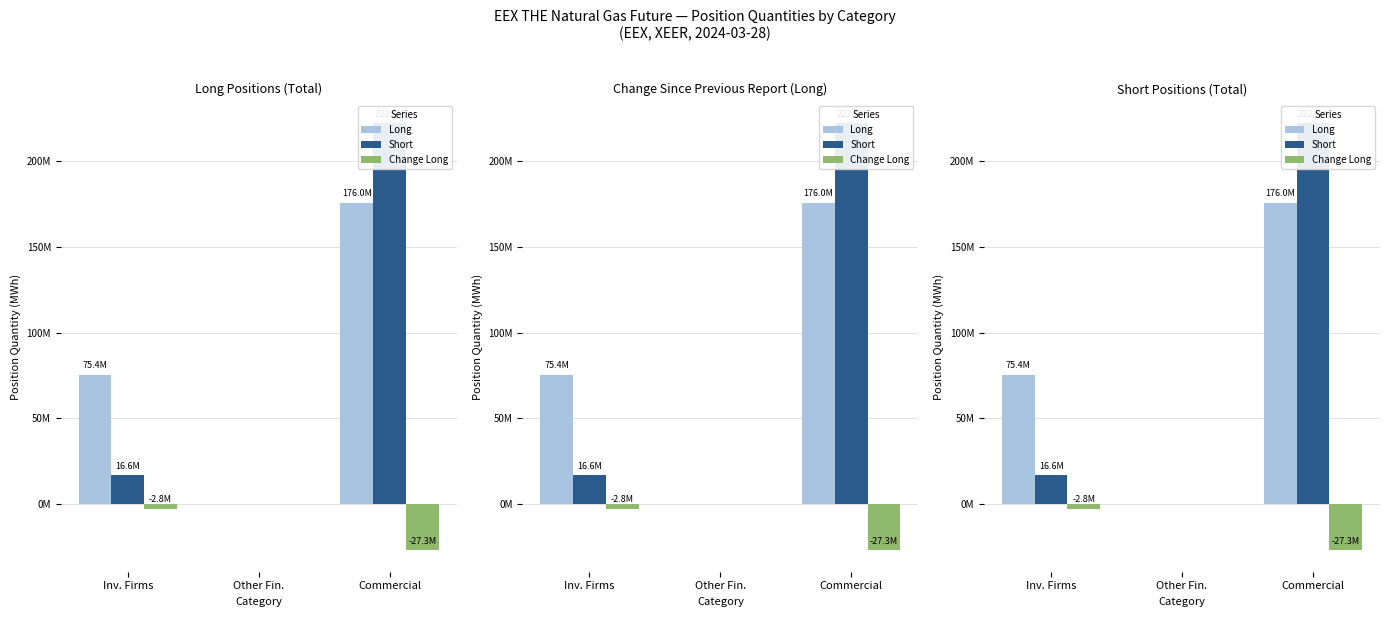

What is the difference between the second highest and minimum values in the Long series?

75441604